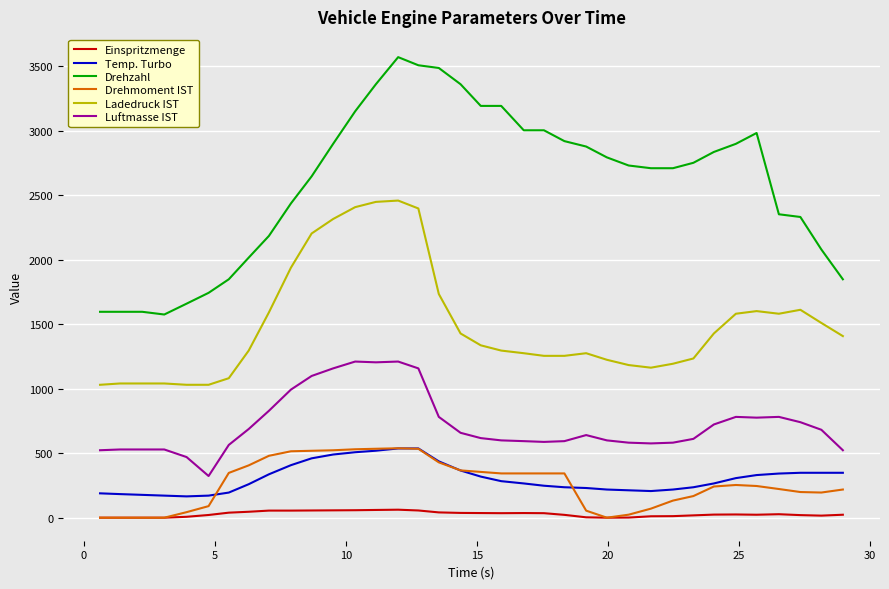

How many categories are shown in the chart?

36